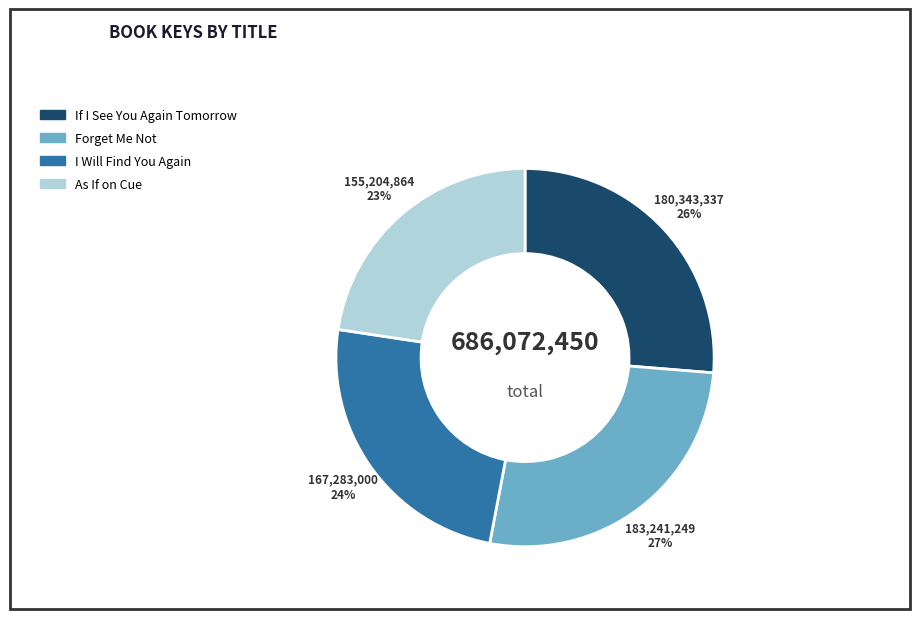

The I Will Find You Again slice represents 24% of the pie. True or false?

True